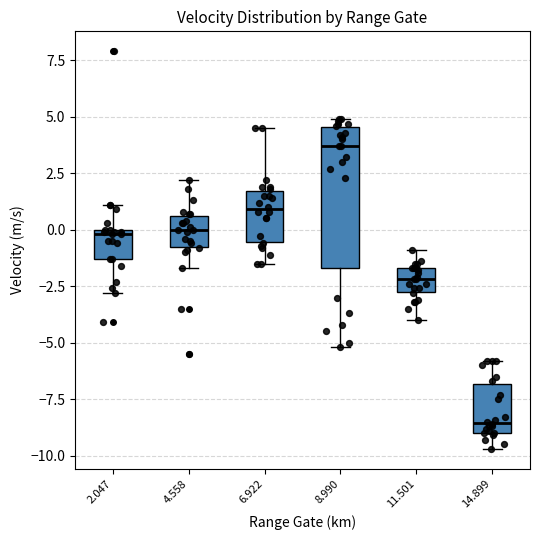

Where does the lower whisker of the box at x = 8.990 end on the y-axis? The values are not printed on the chart, so give them approximately, as read against the axis.

-5.0